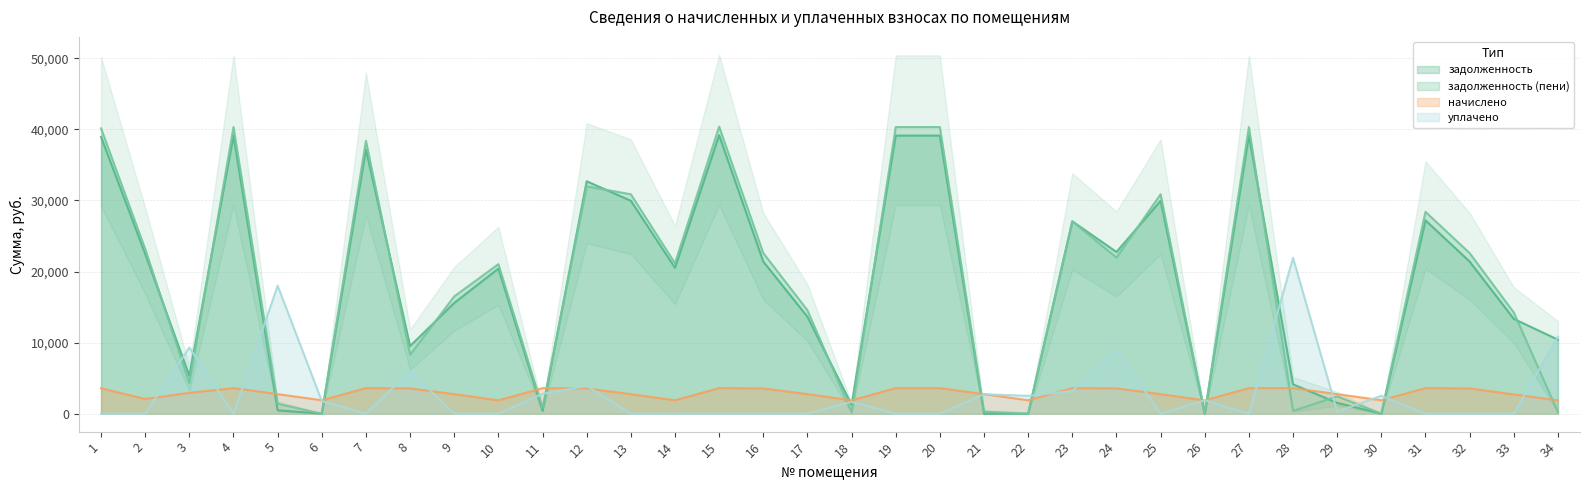

Is it true that начислено equals 4615.8 at 13?

False